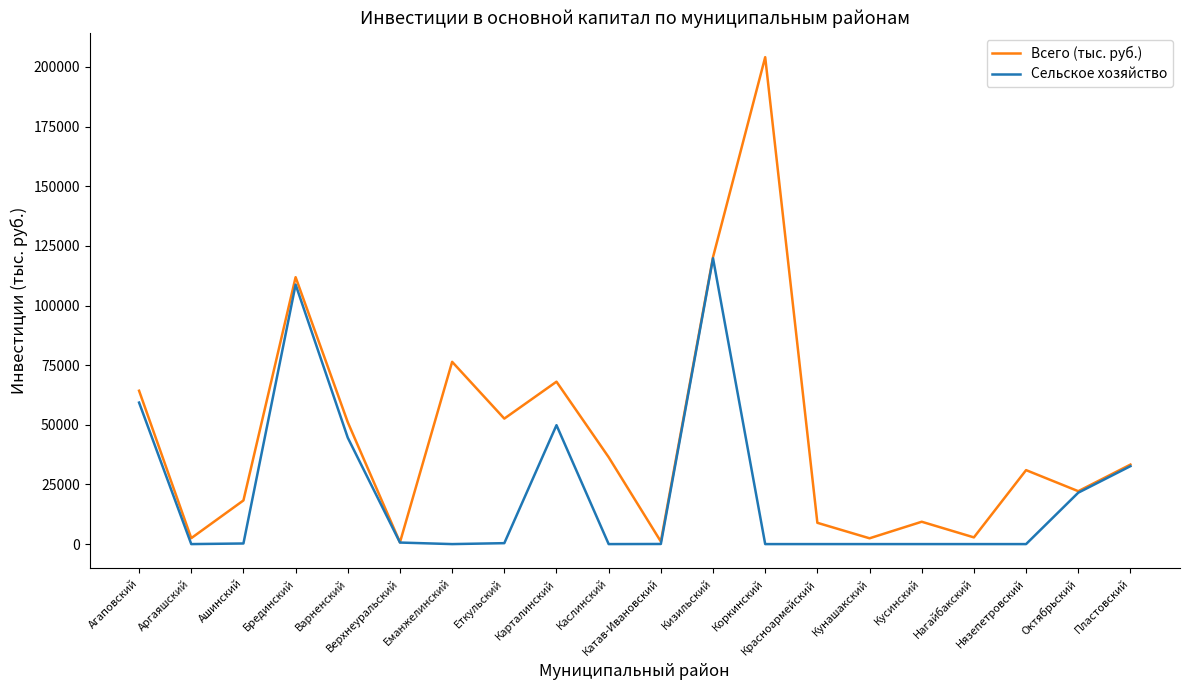

Where is Всего (тыс. руб.) nearest to the value 102424?

Брединский